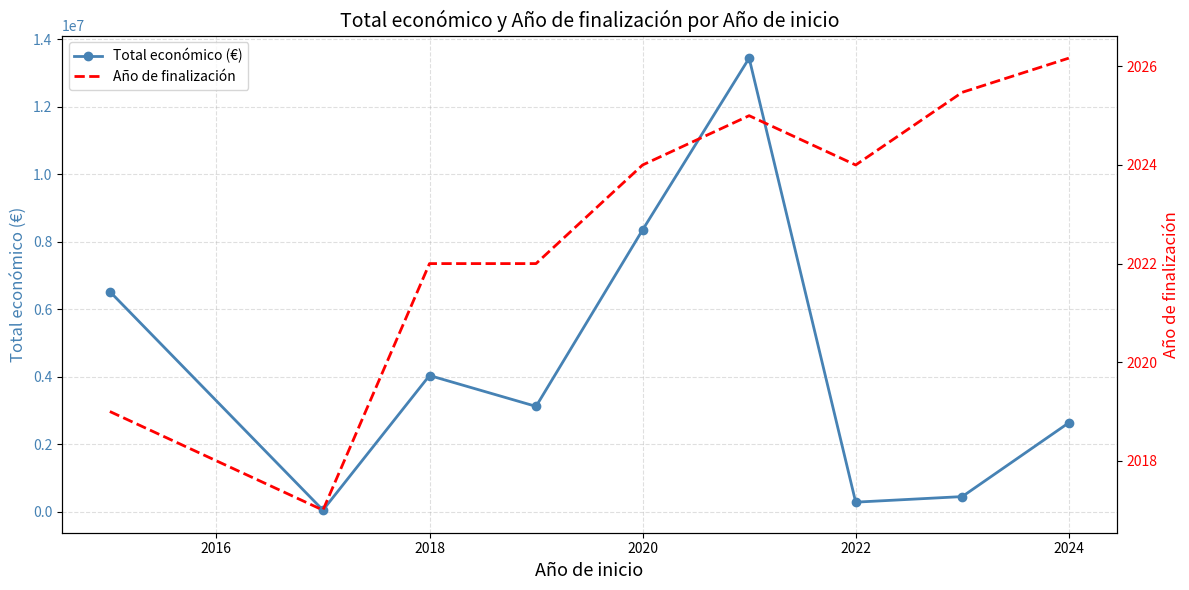

The value of Total económico (€) at 2024 is 807447.7. True or false?

False